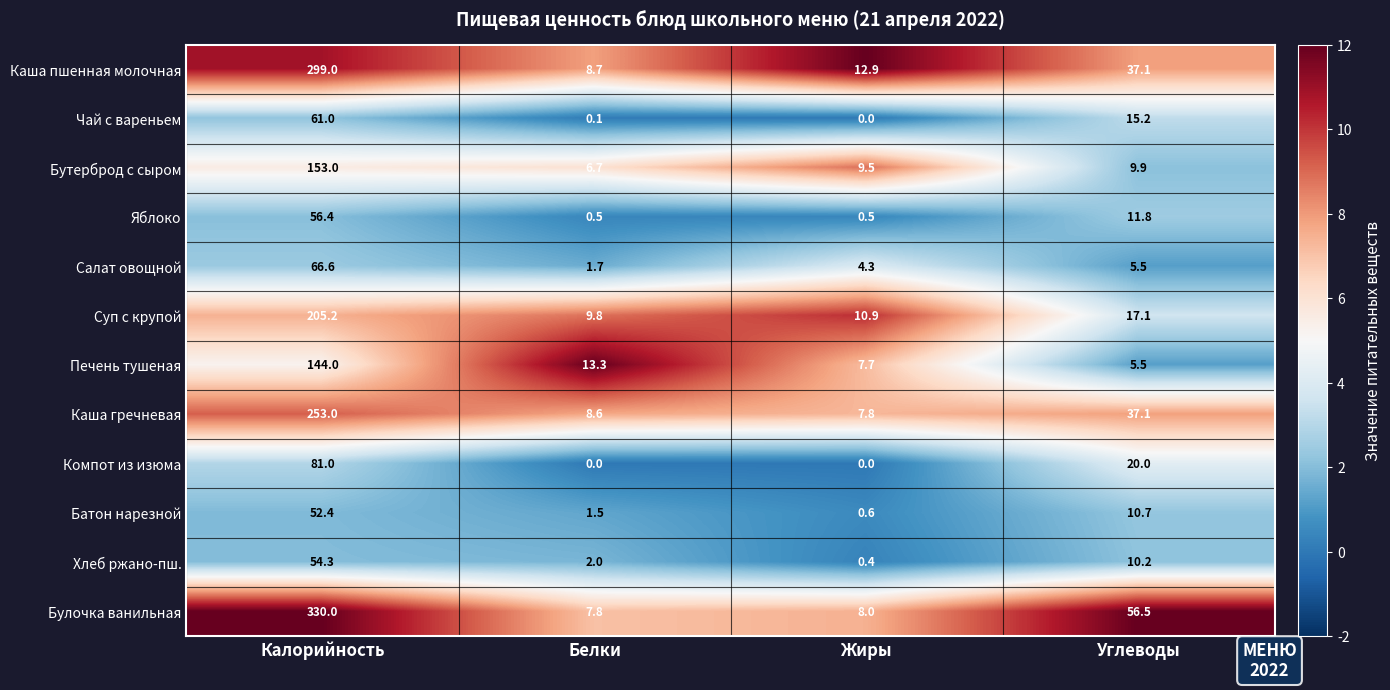

What is the average value of the Булочка ванильная series?

100.6